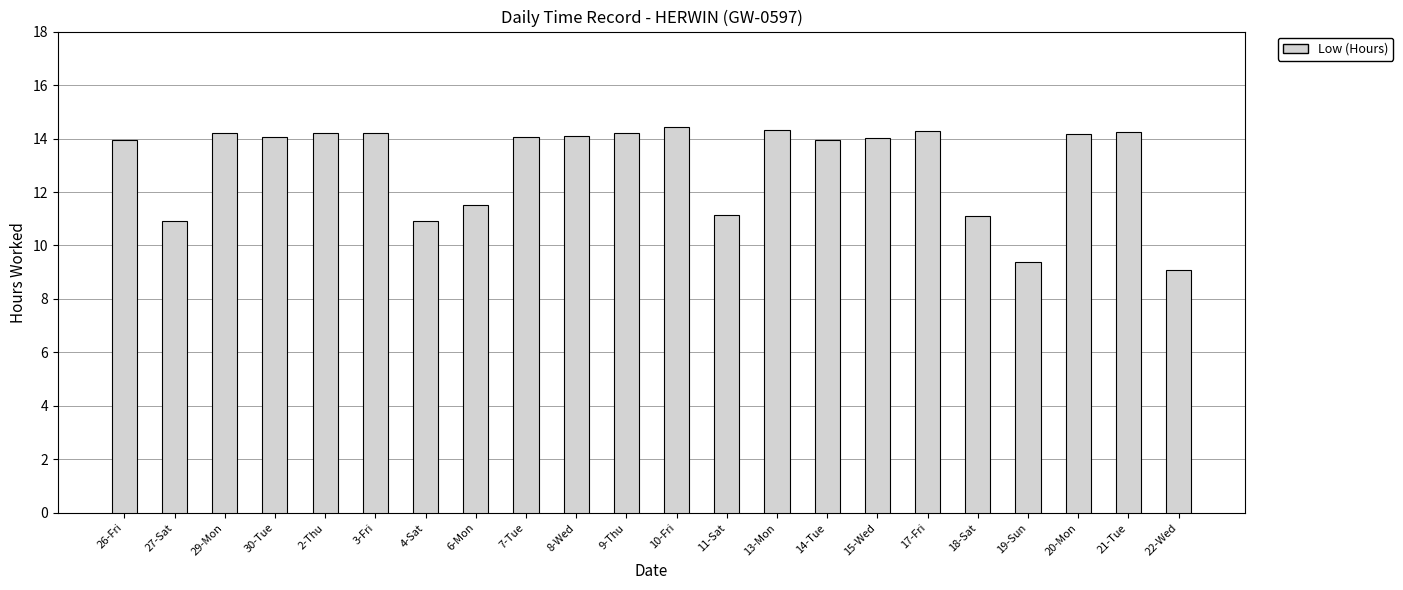

Is it true that the value at 8-Wed is 14.1?

True